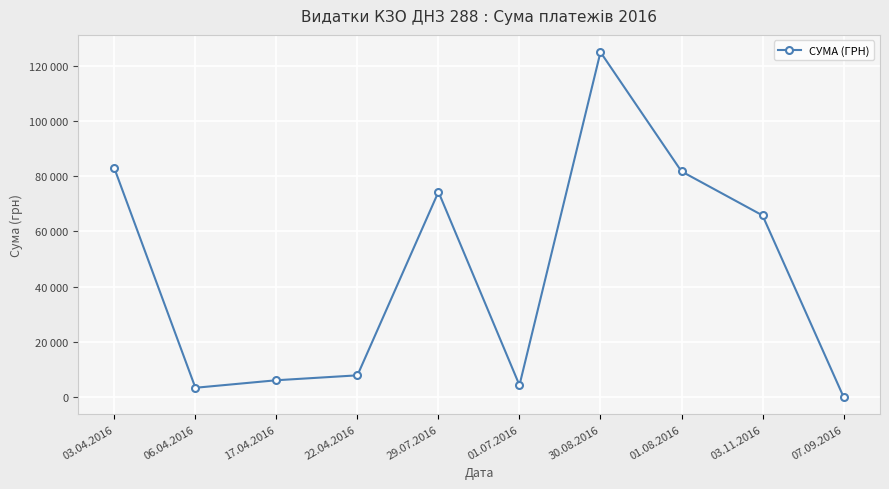

At which category does the data reach its first local peak?

29.07.2016